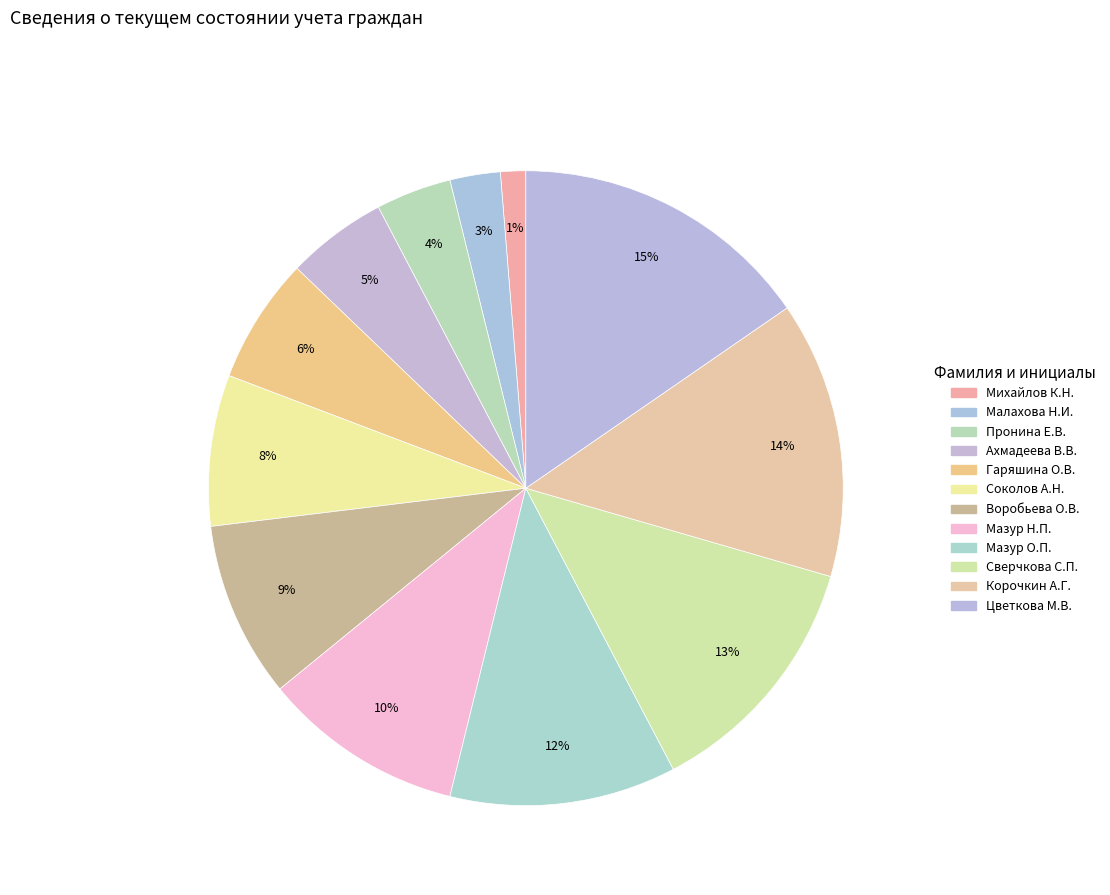

To the nearest percent, what portion does Ахмадеева В.В. represent?

5%